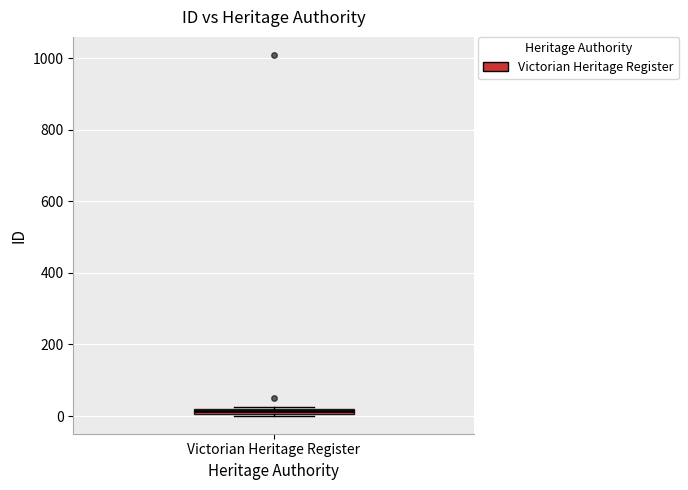

Where is the lower edge of the box for Victorian Heritage Register on the y-axis? The values are not printed on the chart, so give them approximately, as read against the axis.

0